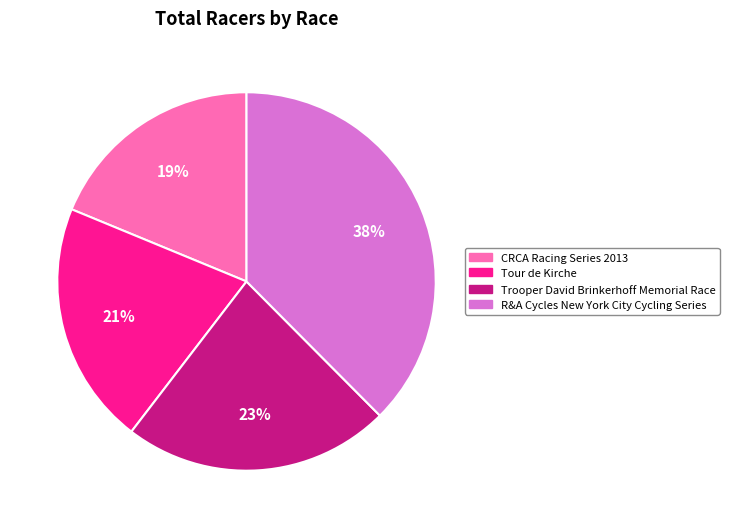

Between R&A Cycles New York City Cycling Series and CRCA Racing Series 2013, which is larger?

R&A Cycles New York City Cycling Series